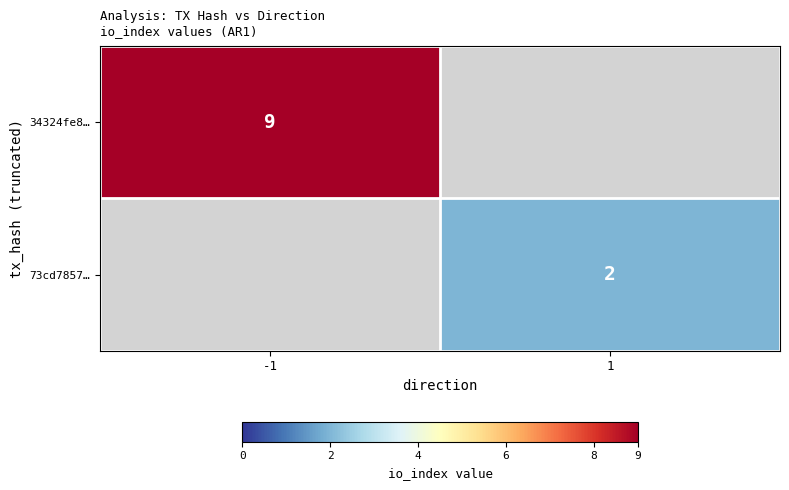

The 34324fe8… series shows 9 at -1. True or false?

True